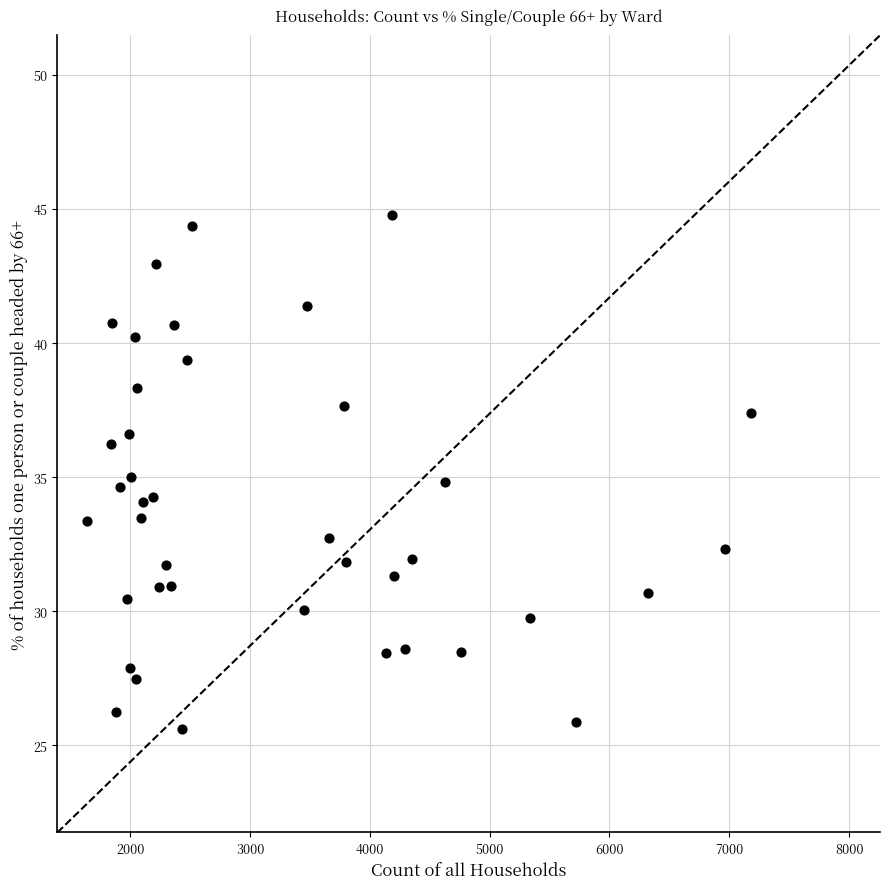

What is the range of Y values (max minus min)?

19.2